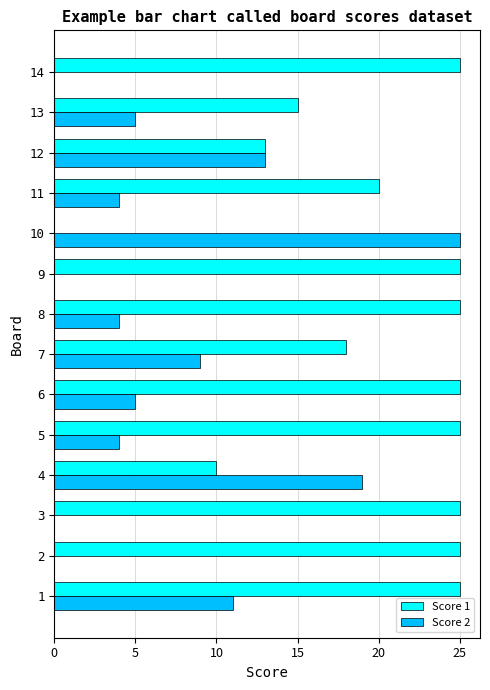

What is the maximum value for Score 2?

25